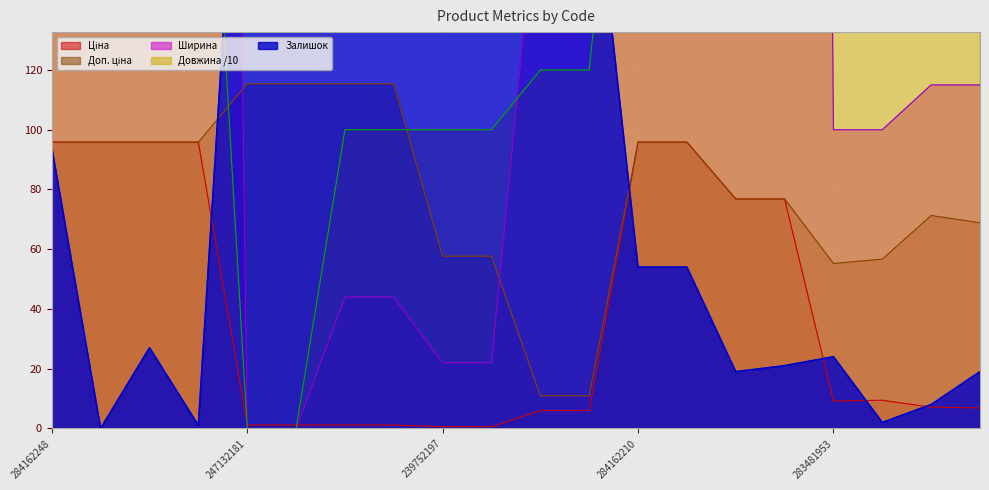

In Ціна, how many points are lower than both neighbors (excluding endpoints)?

1